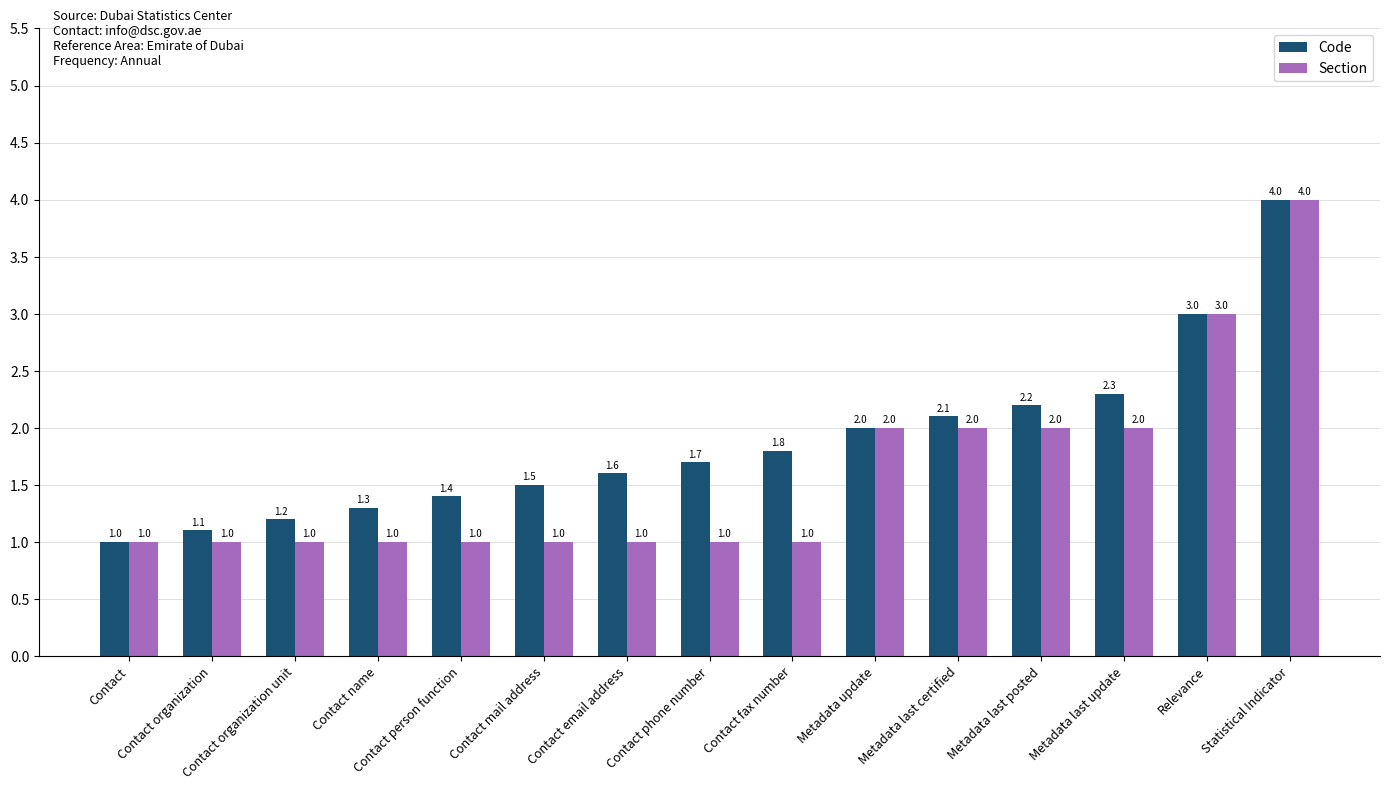

List the series in order of their overall mean, highest first.

Code, Section